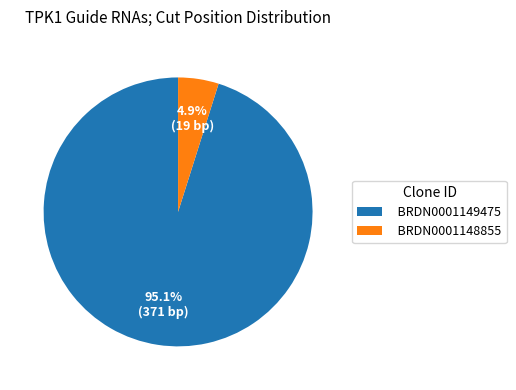

To the nearest percent, what is the average slice percentage?

50%